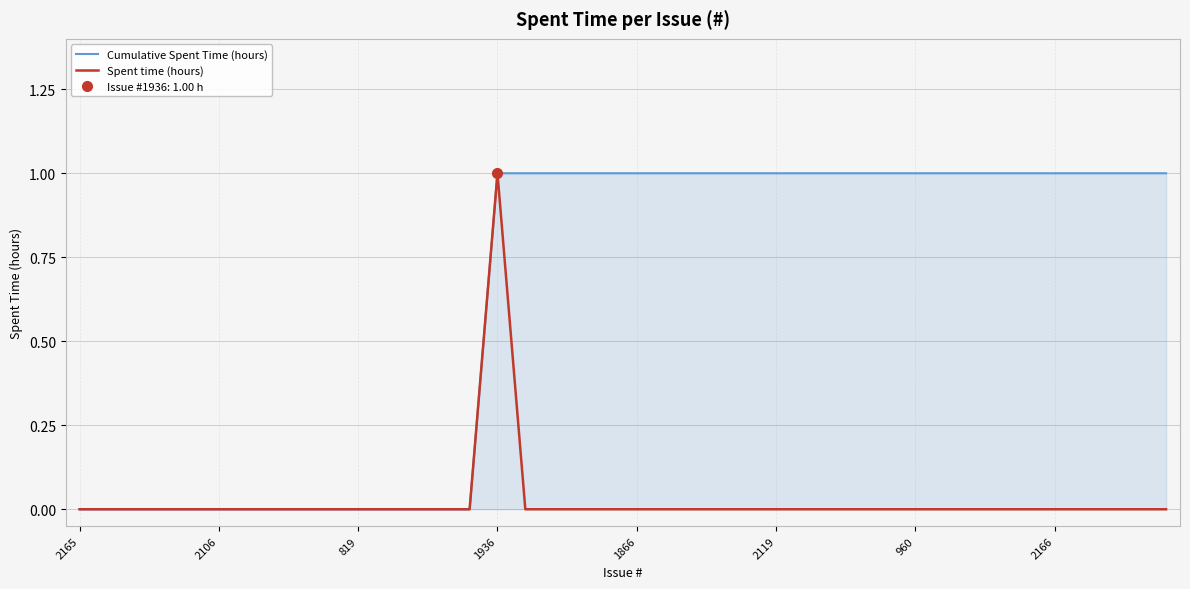

True or false: Spent time (hours) and Cumulative Spent Time (hours) cross at least once.

False